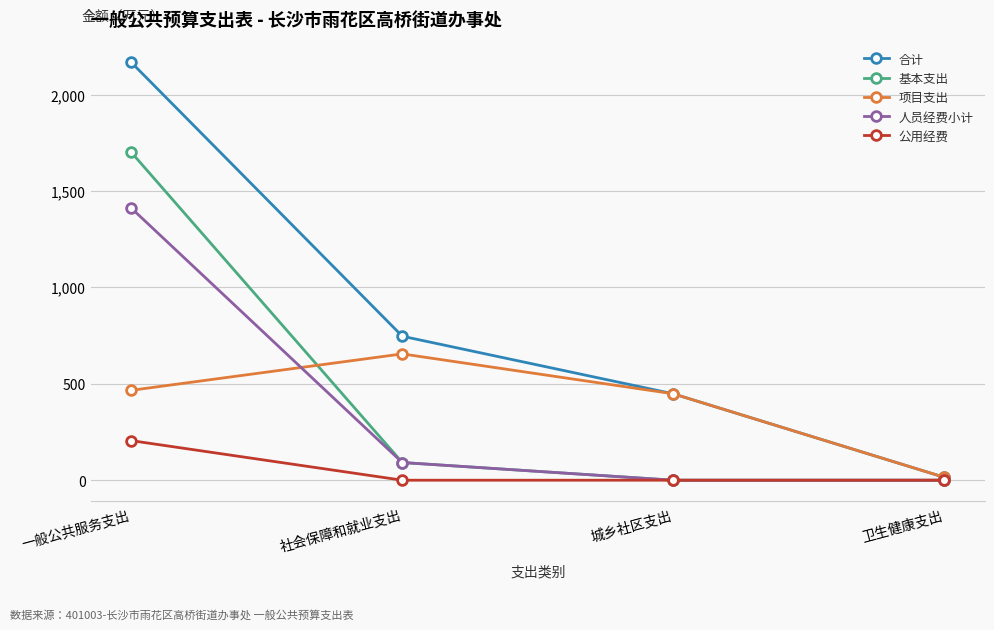

Between 一般公共服务支出 and 社会保障和就业支出, which series saw the biggest shift?

基本支出